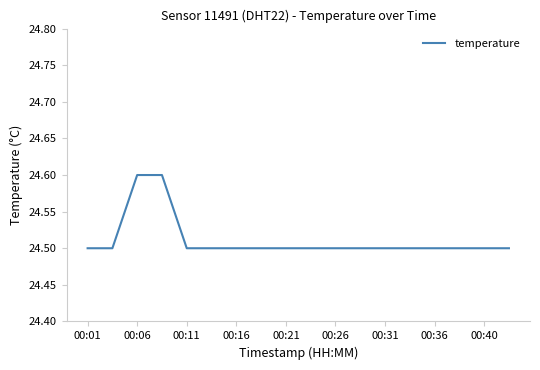

What is the greatest value displayed?

24.6